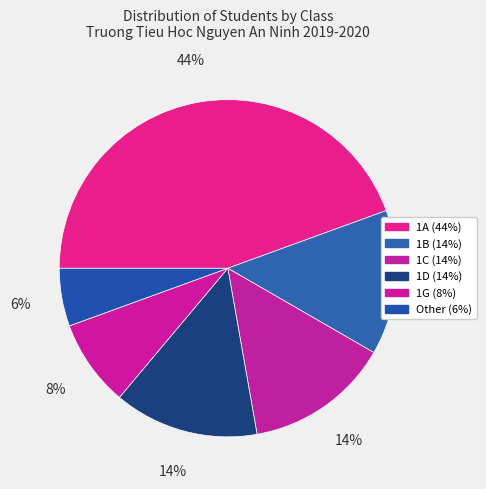

Is it true that 1B is 19% of the pie?

False